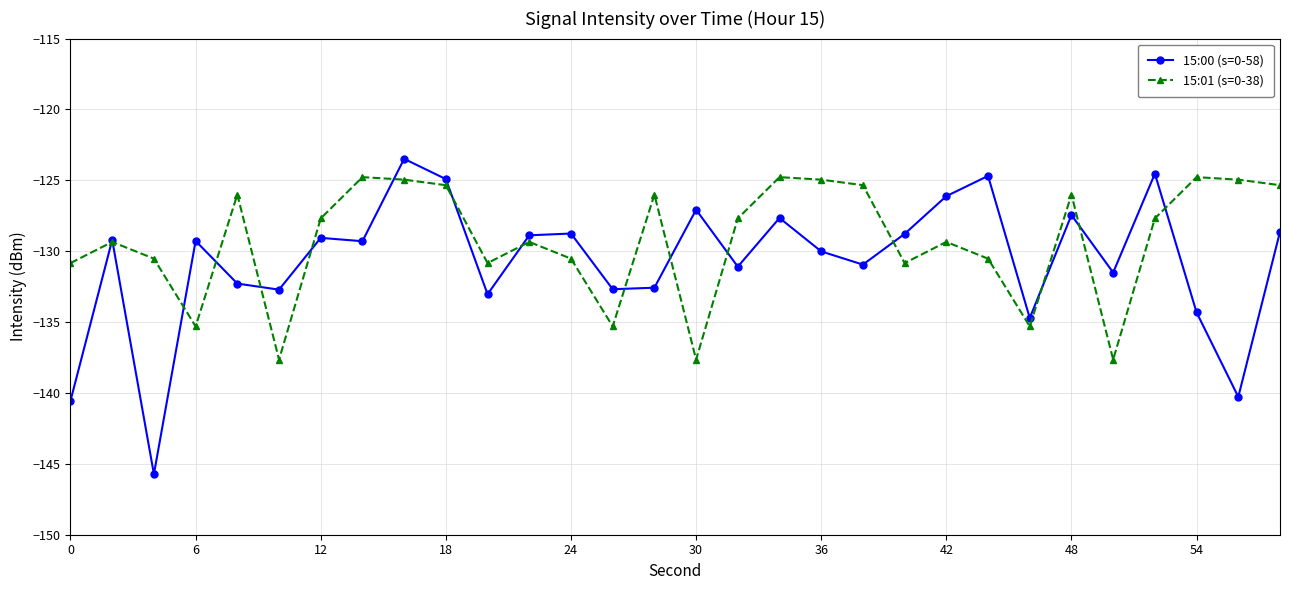

What is the lowest value of the 15:00 (s=0-58) series?

-145.7